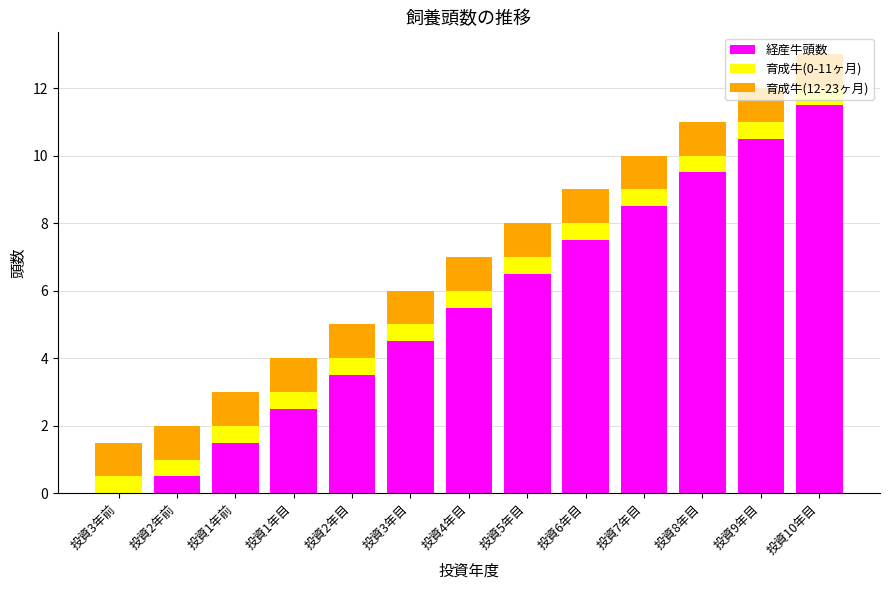

Which category has the highest value in the 経産牛頭数 series?

投資10年目